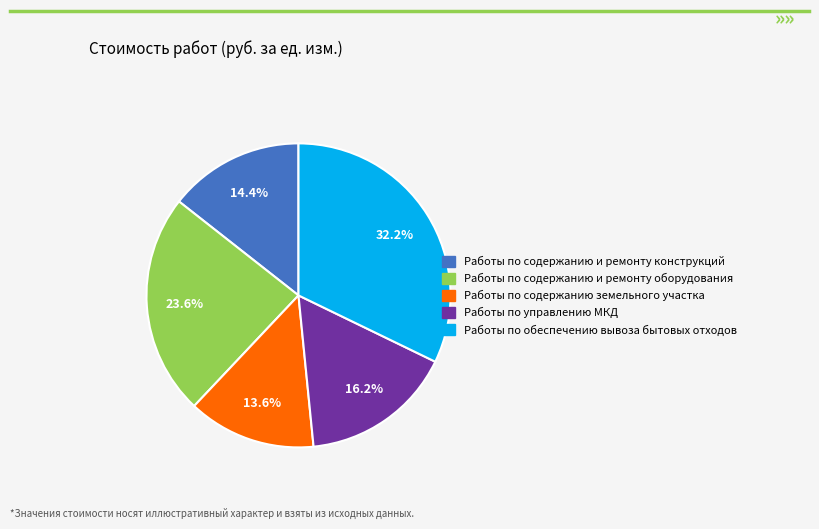

To the nearest percent, what is the combined percentage of Работы по управлению МКД and Работы по обеспечению вывоза бытовых отходов?

48%